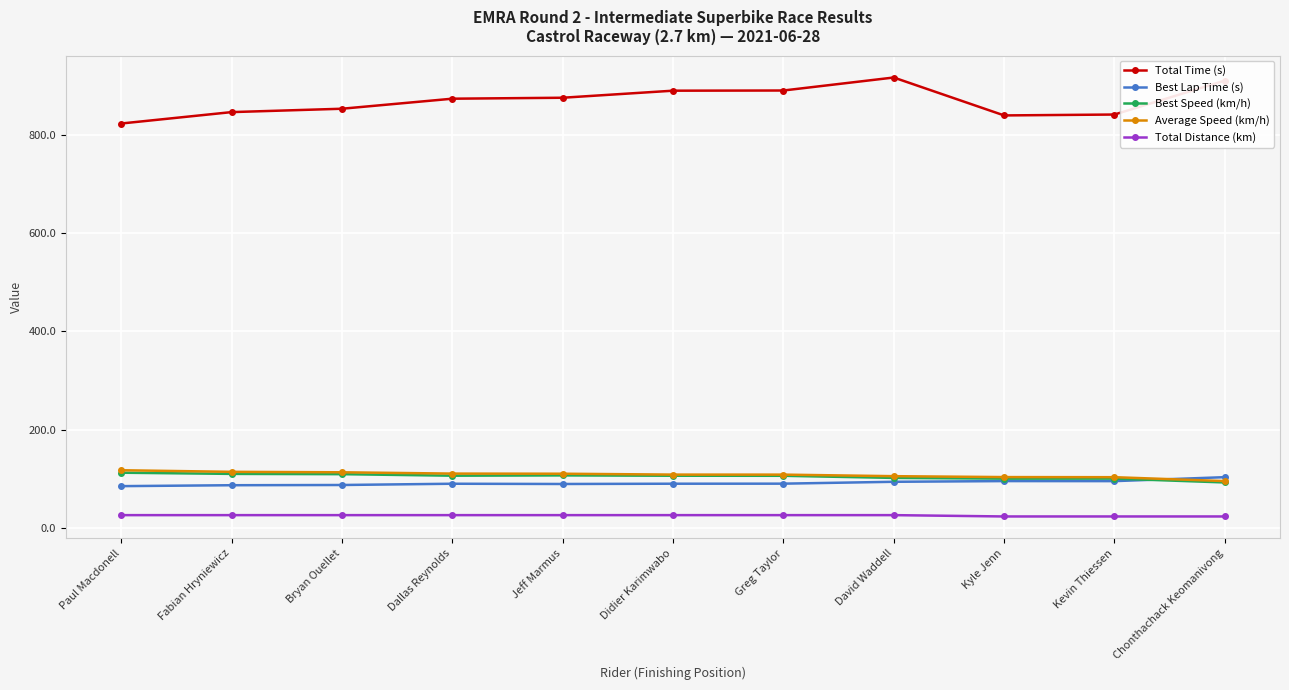

What is the label of the 8th point from the left?

David Waddell